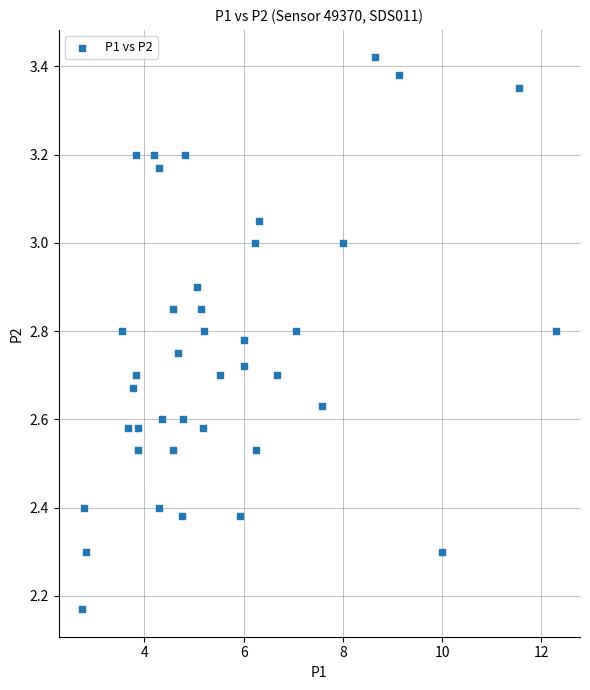

What is the range of X values (max minus min)?

9.6